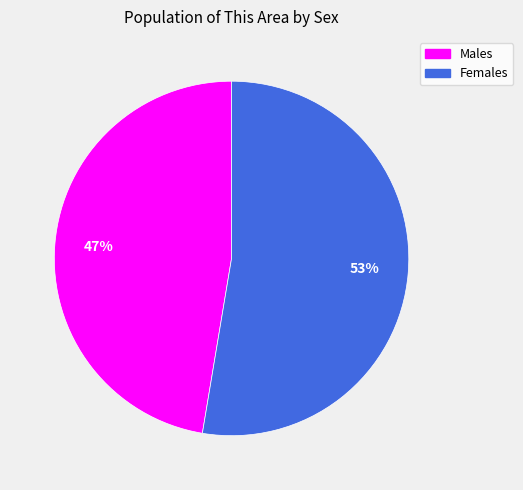

Does any single category account for the majority?

Yes